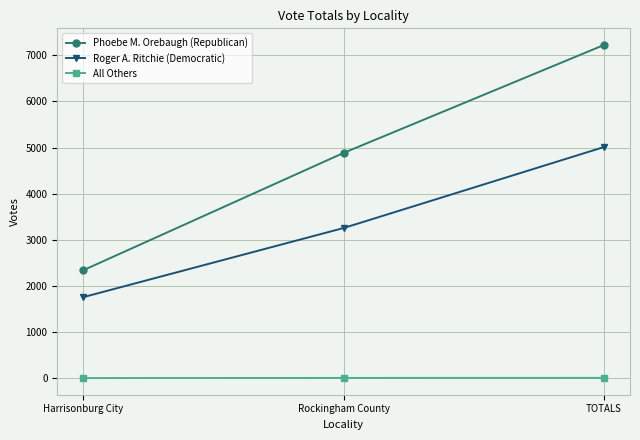

Is the value of Phoebe M. Orebaugh (Republican) at Harrisonburg City greater than the value of All Others at TOTALS?

Yes